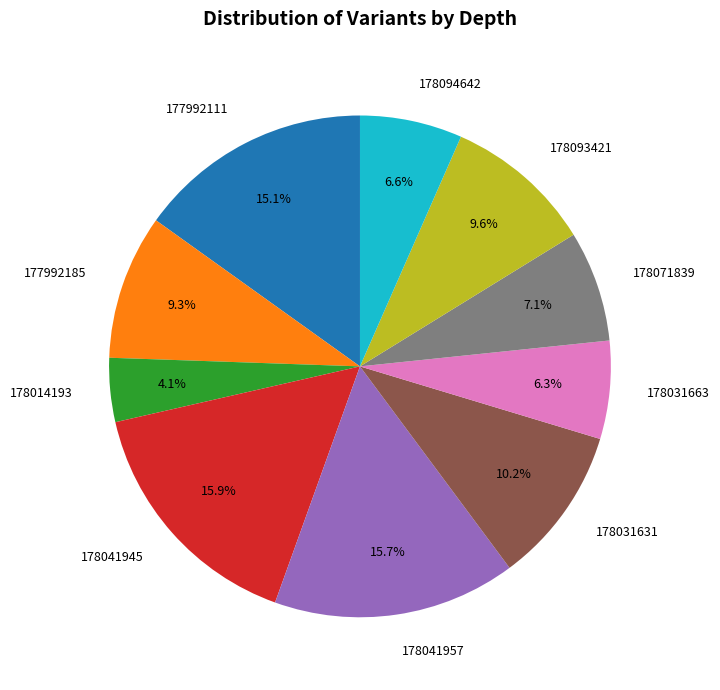

Do 178031663 and 178071839 together represent more than half of the pie?

No